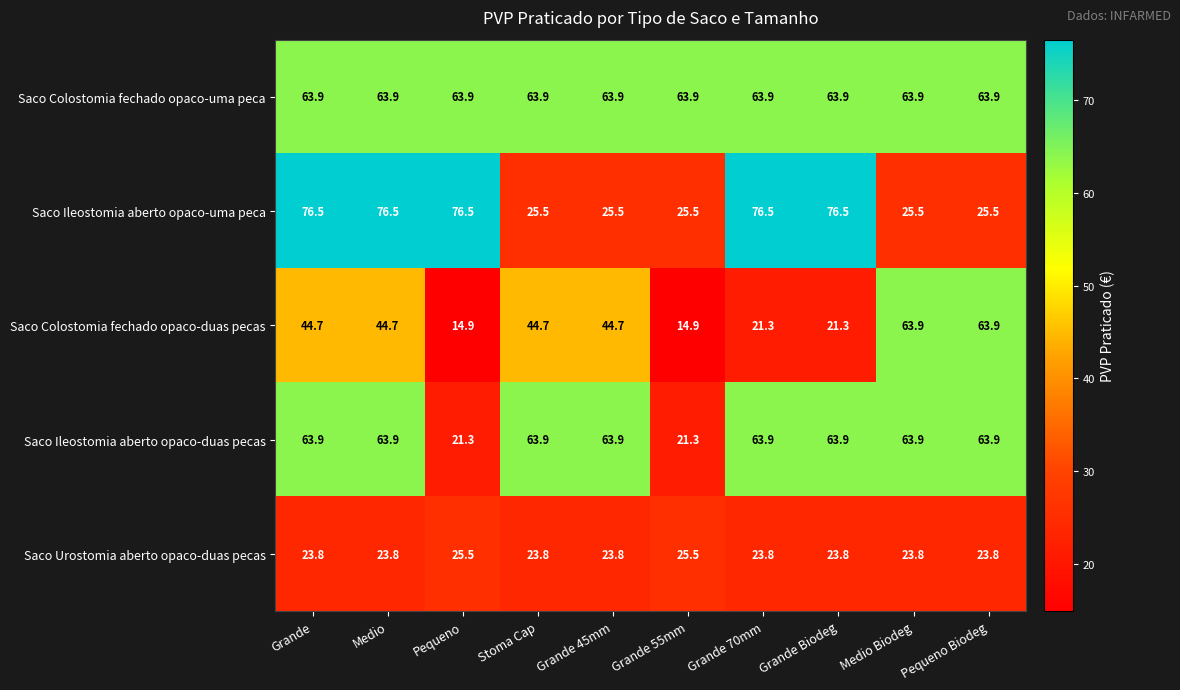

What is the approximate value of Saco Ileostomia aberto opaco-uma peca at Grande 55mm?

25.5